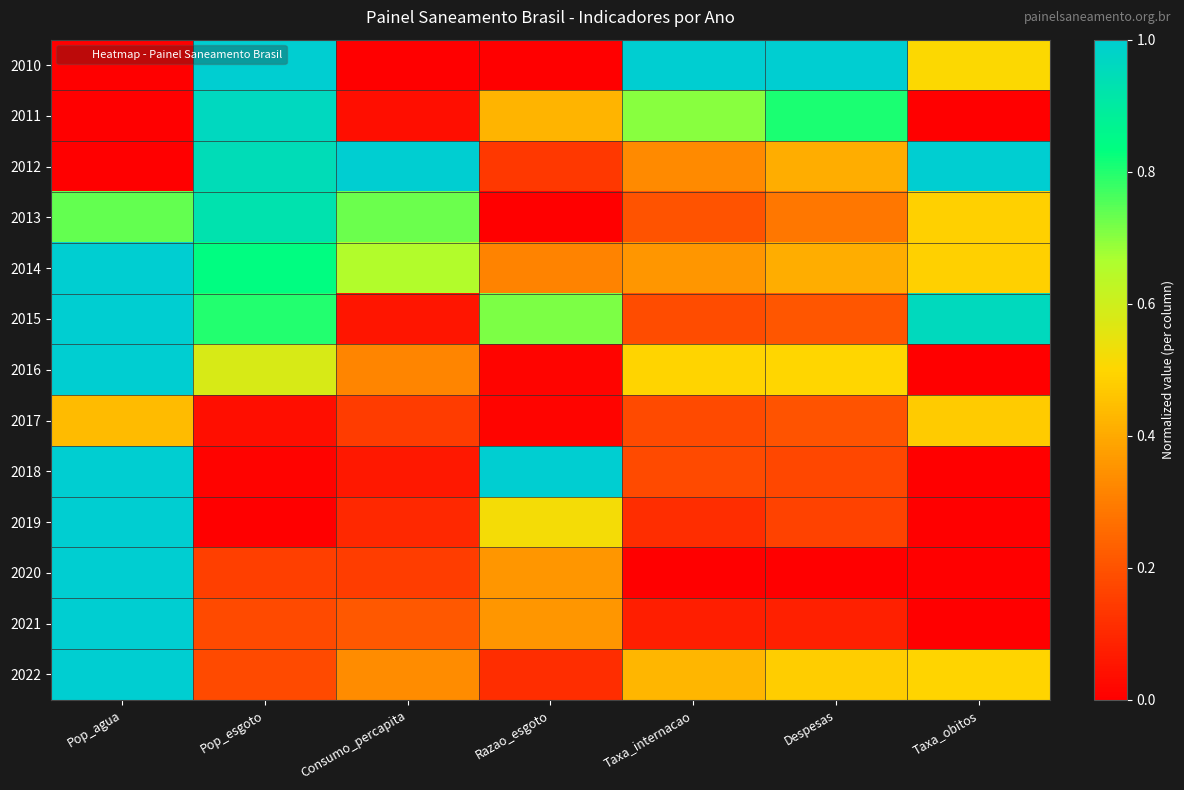

At which category is the sum across all series the highest?

Pop_agua